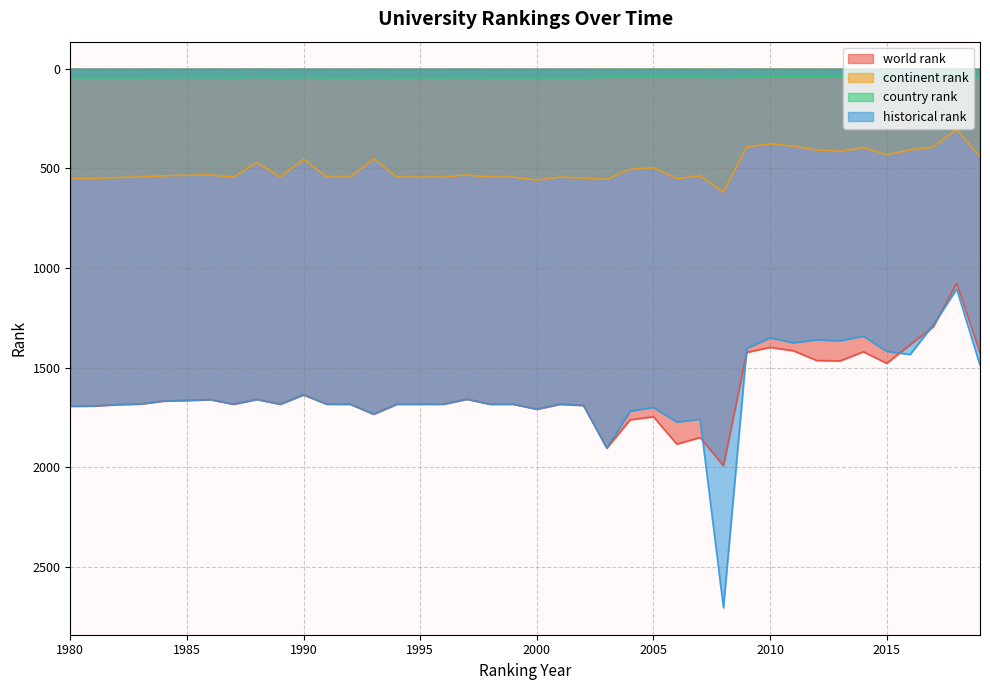

What is the difference between the continent rank values at 2009 and 1992?

151